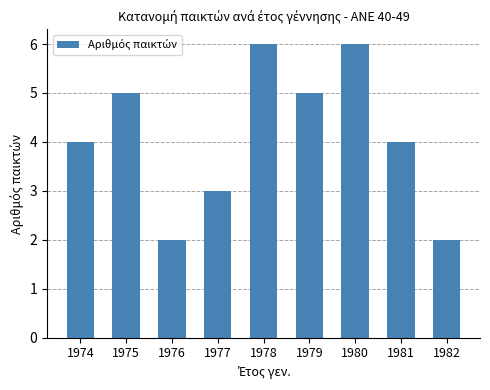

What is the maximum value shown in the chart?

6